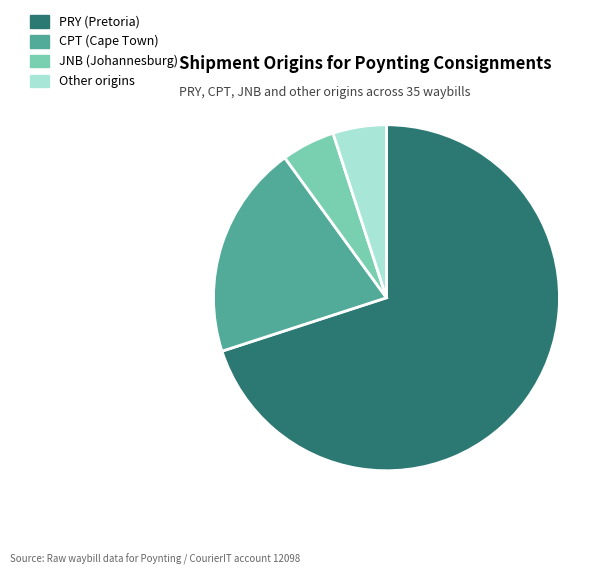

How many slices are in this pie chart?

4